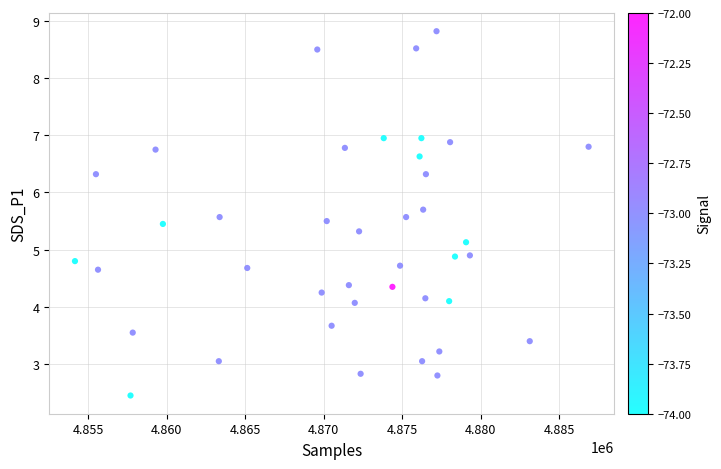

What is the range of Y values (max minus min)?

6.4